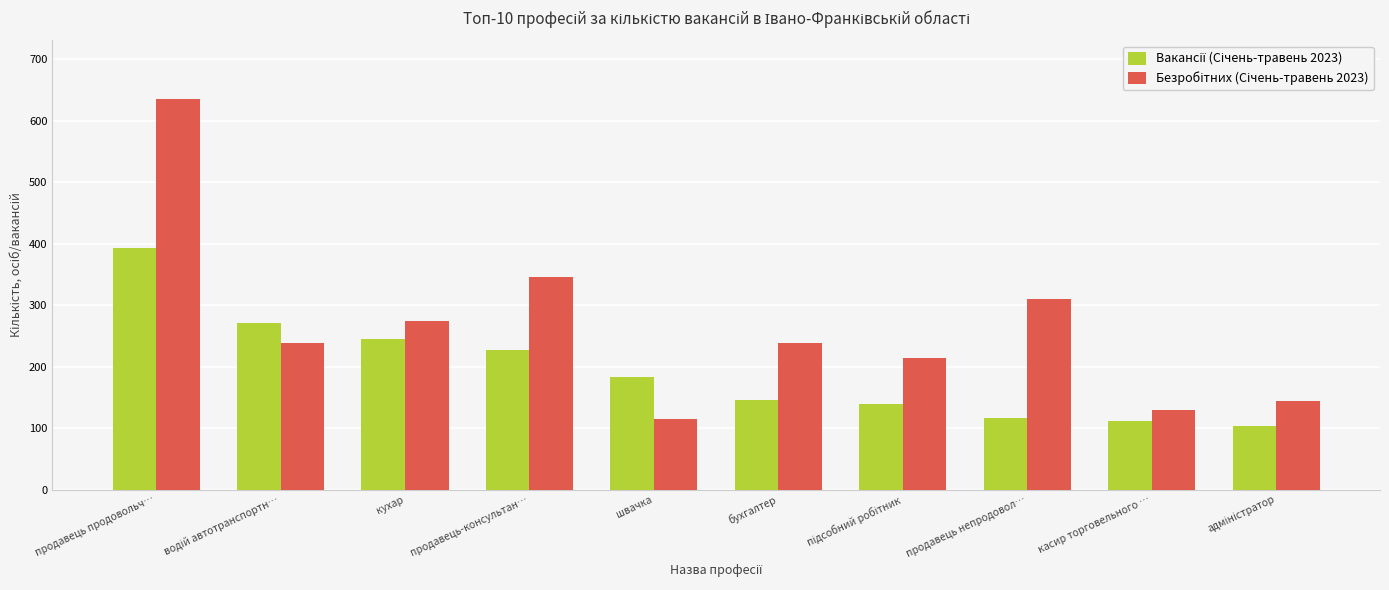

What is the maximum value shown in the chart?

635